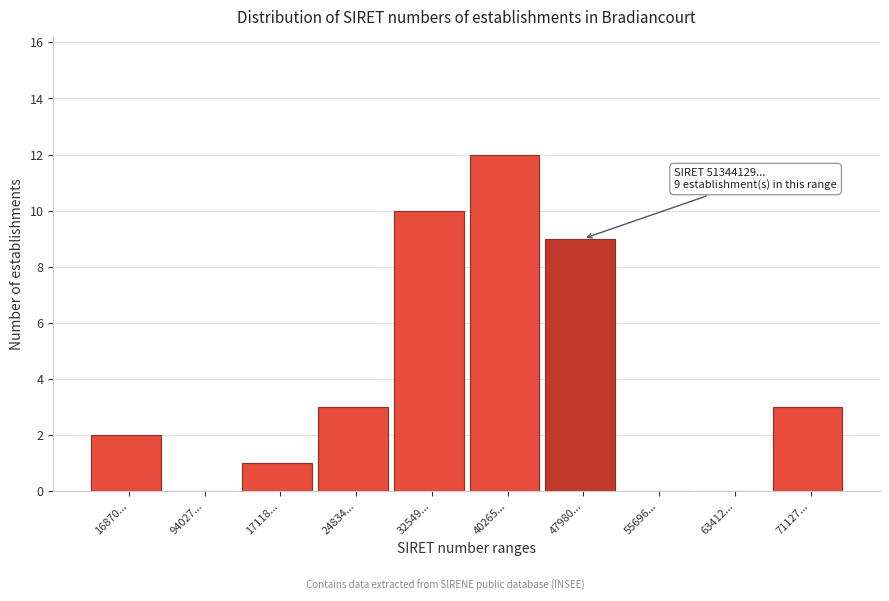

Reading left to right, list all the values displayed in this chart.

16870...=2	94027...=0	17118...=1	24834...=3	32549...=10	40265...=12	47980...=9	55696...=0	63412...=0	71127...=3